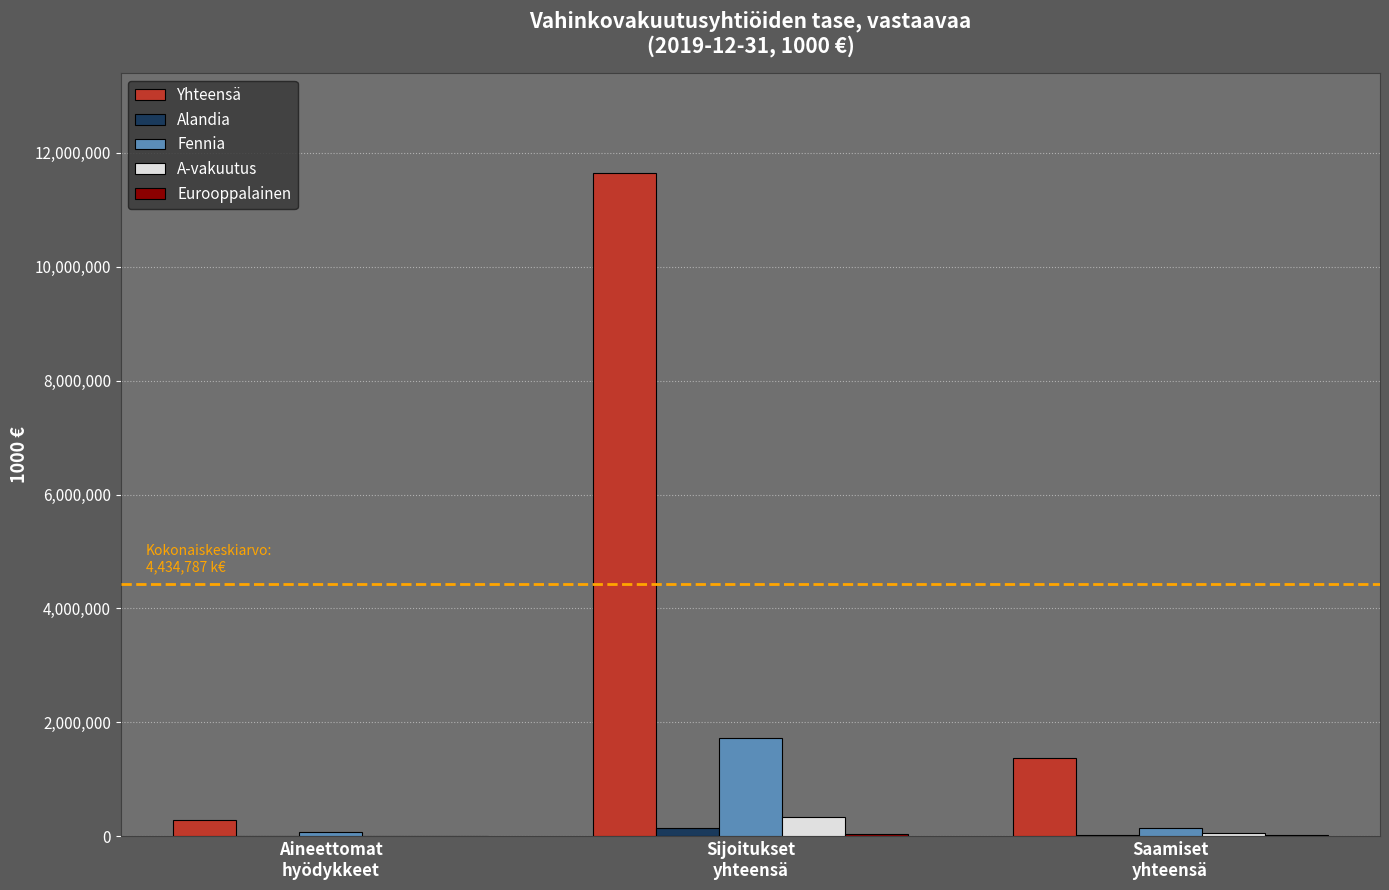

At which category does the chart reach its peak across all series?

Sijoitukset
yhteensä